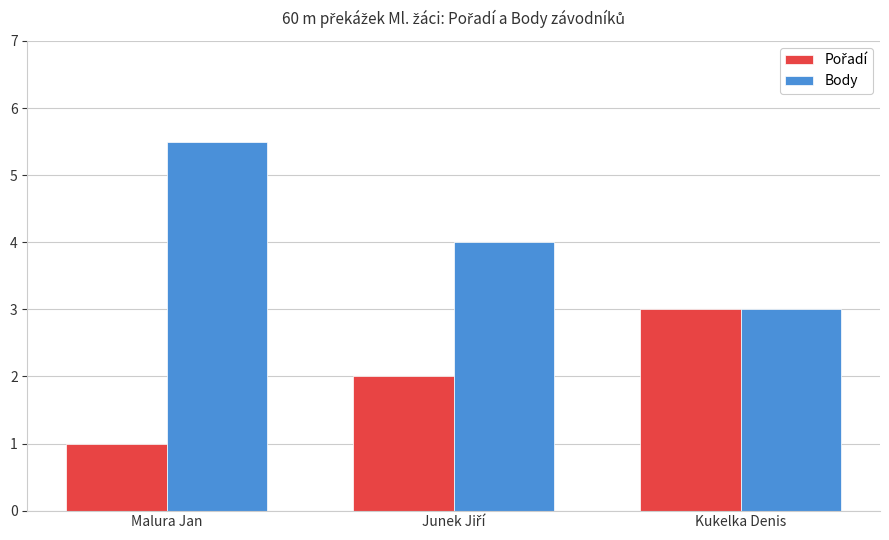

What is the total value across all series at Malura Jan?

6.5